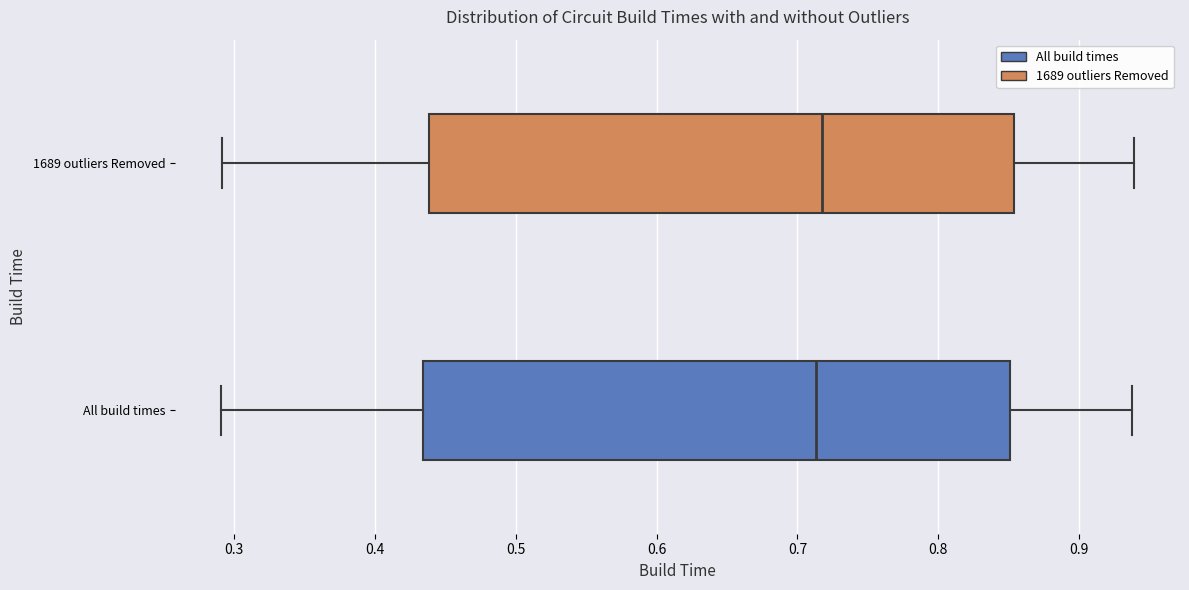

Reading bottom to top, transcribe this box plot: for each box, give where its median line is, the range the box spans, and where its two whiskers end, as read against the x-axis. The values are not printed on the chart, so give them approximately, as read against the axis.

All build times: median 0.71, box 0.43 to 0.85, whiskers 0.29 to 0.94
1689 outliers Removed: median 0.72, box 0.44 to 0.85, whiskers 0.29 to 0.94